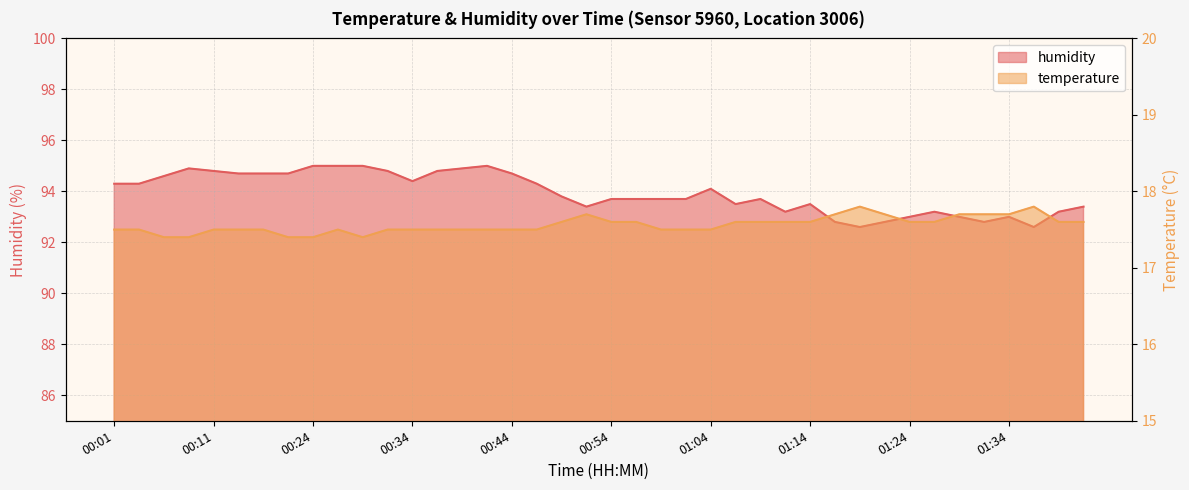

Rank the categories by temperature value from highest to lowest.

01:19, 01:37, 00:51, 01:17, 01:22, 01:29, 01:32, 01:34, 00:49, 00:54, 00:56, 01:07, 01:09, 01:12, 01:14, 01:24, 01:27, 01:39, 01:42, 00:01, 00:03, 00:11, 00:13, 00:16, 00:26, 00:31, 00:34, 00:36, 00:39, 00:41, 00:44, 00:46, 00:59, 01:02, 01:04, 00:06, 00:08, 00:21, 00:24, 00:29